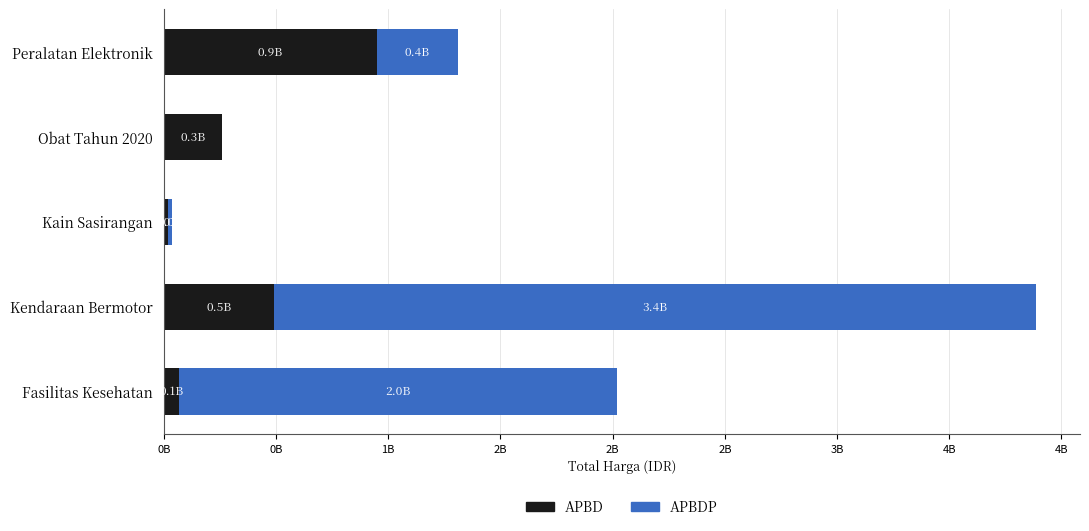

Reading left to right, list all the values displayed in this chart.

APBD: 67019075	493000000	18900000	260420170	948767000
APBDP: 1953197940	3395564100	19175000	0	362453800